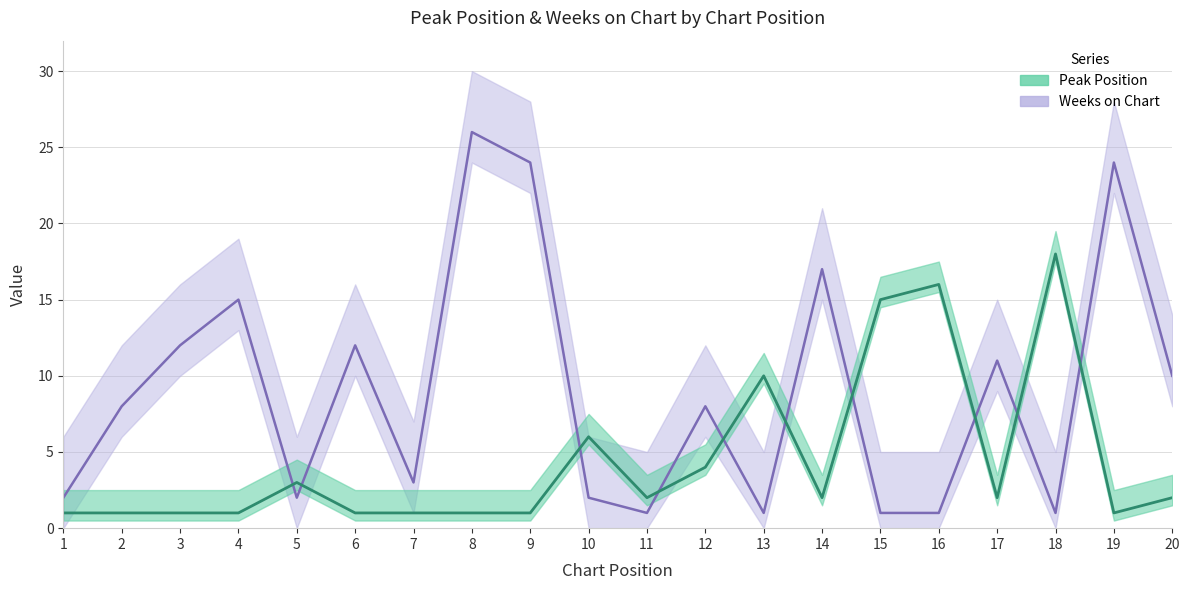

The Weeks on Chart series shows 1 at 15. True or false?

False